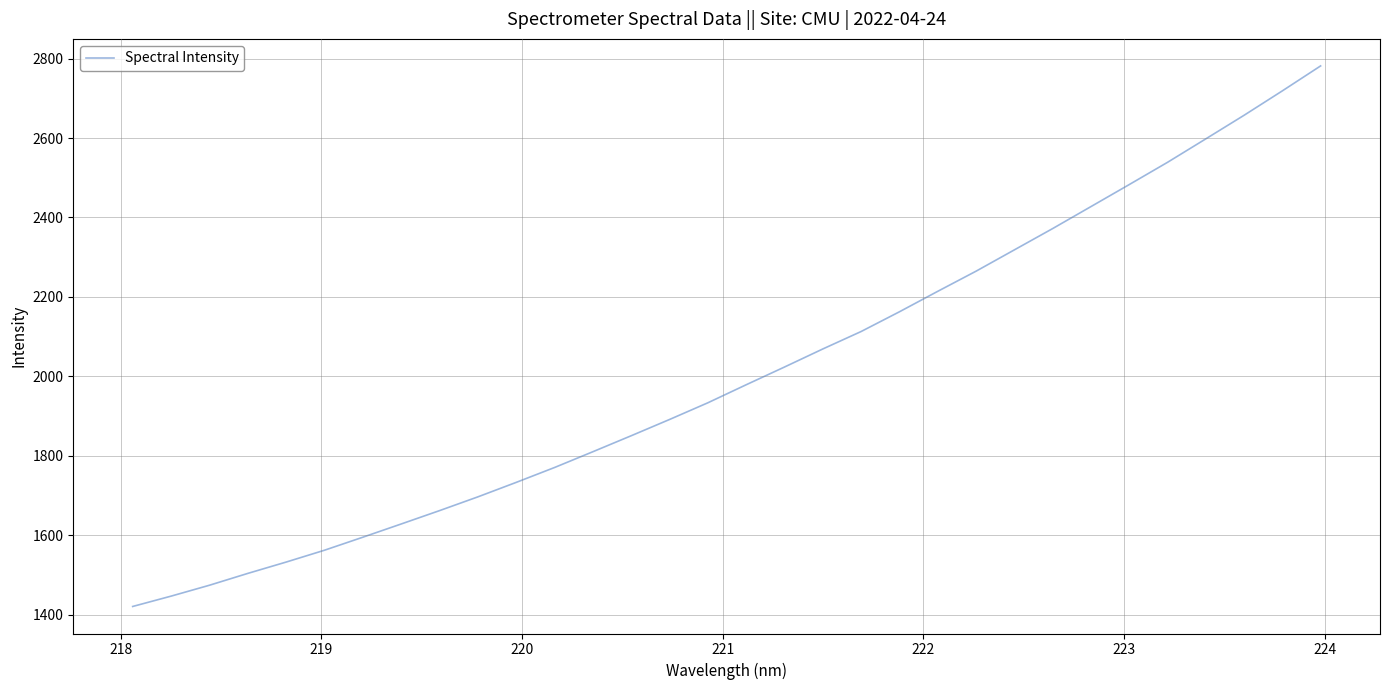

True or false: there are more than 0 points higher than both neighbors.

False